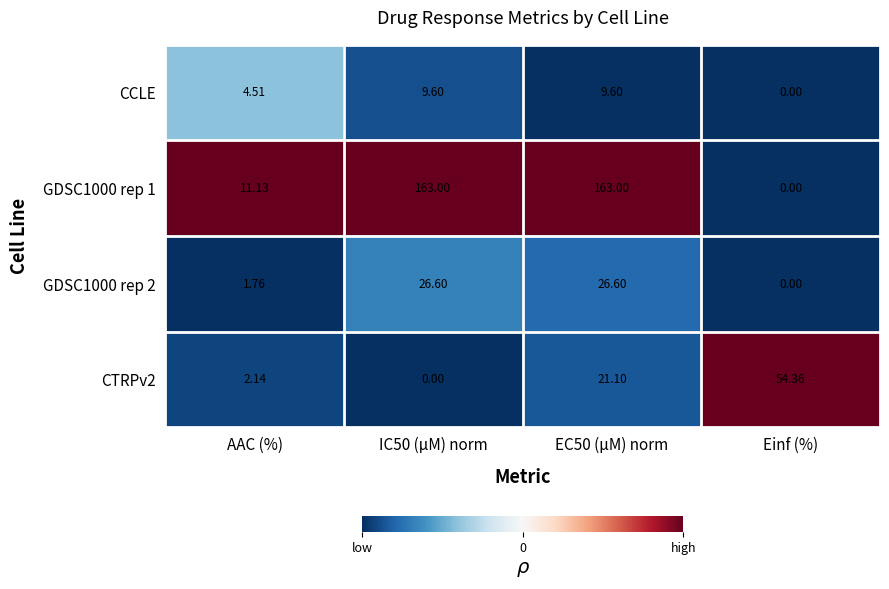

Where is GDSC1000 rep 2 nearest to the value 13?

AAC (%)